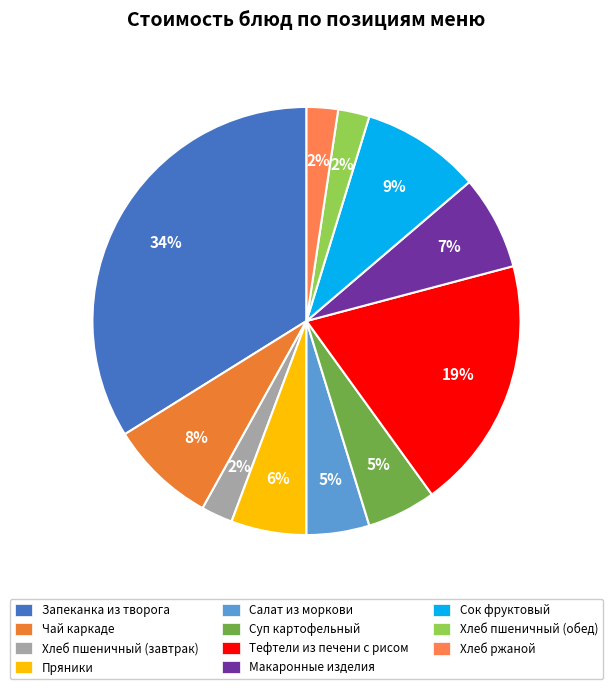

Count the number of slices in the pie.

11